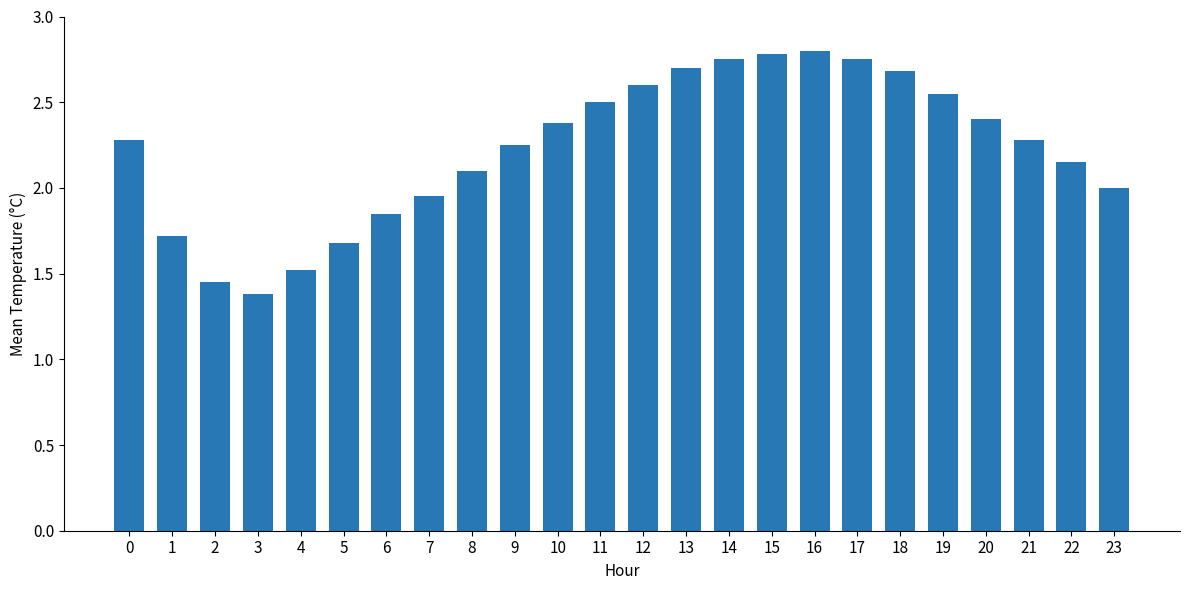

At which category does the chart reach its minimum across all series?

3